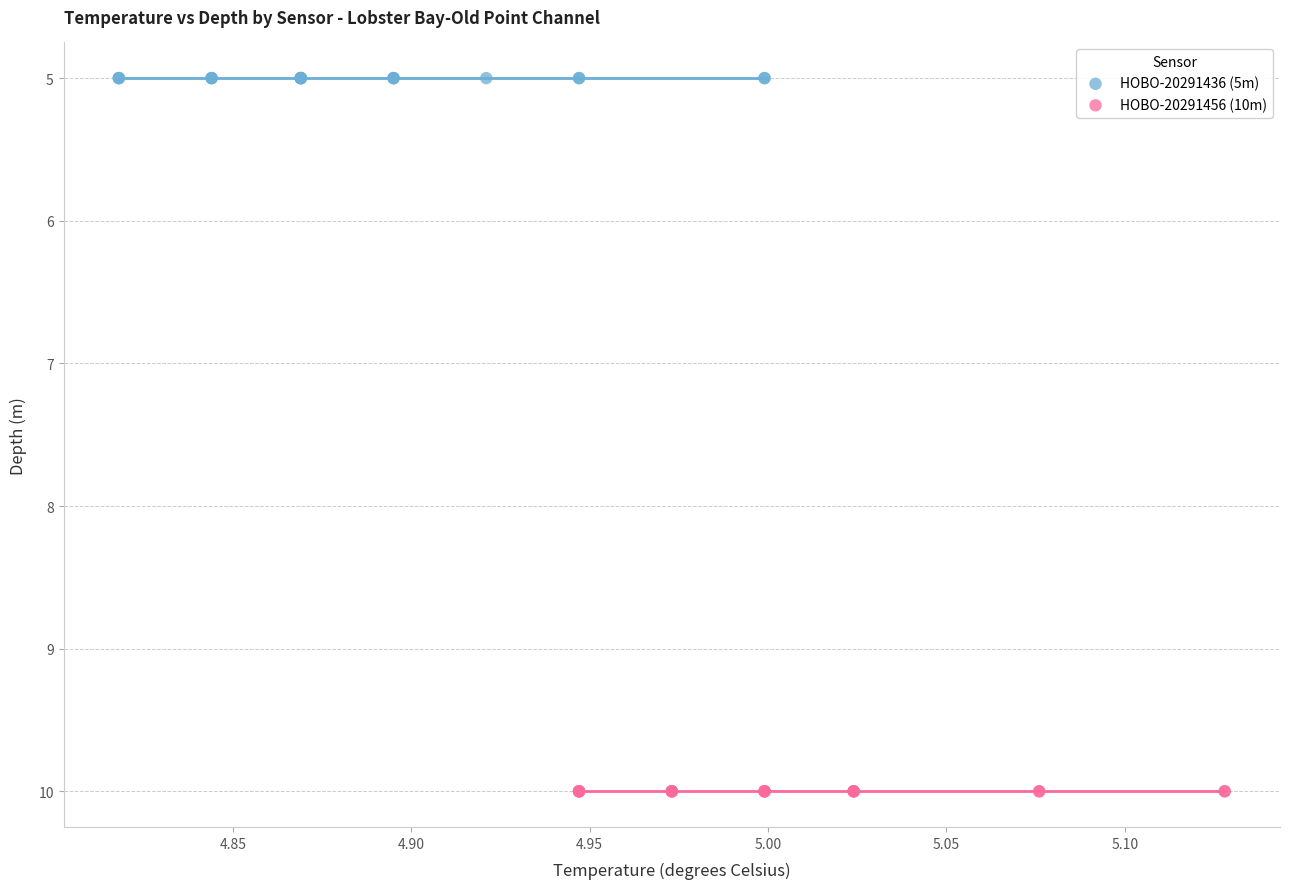

What are all the series names shown in the legend?

HOBO-20291436 (5m), HOBO-20291456 (10m)